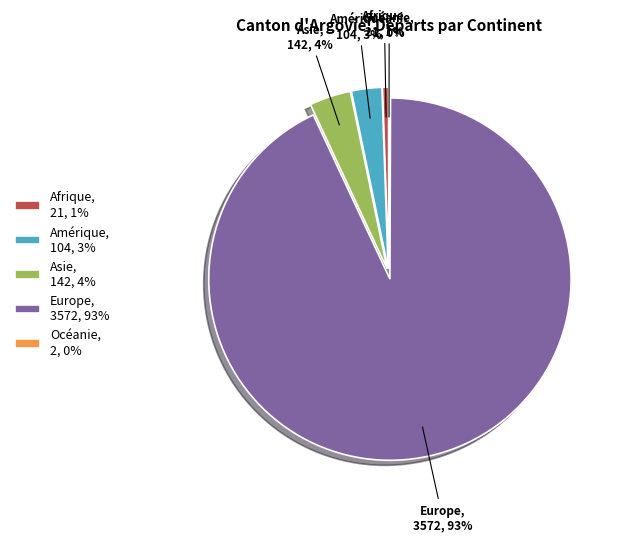

Between Amérique, 104, 3% and Europe, 3572, 93%, which is larger?

Europe, 3572, 93%